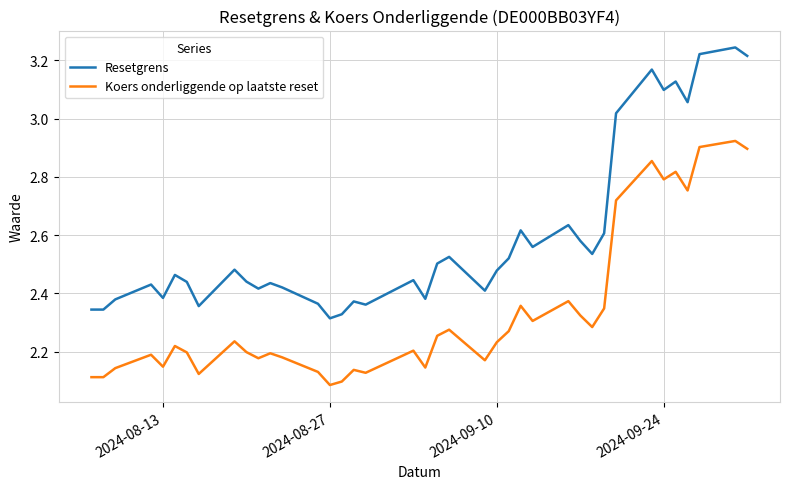

Which series has the widest spread of values?

Resetgrens